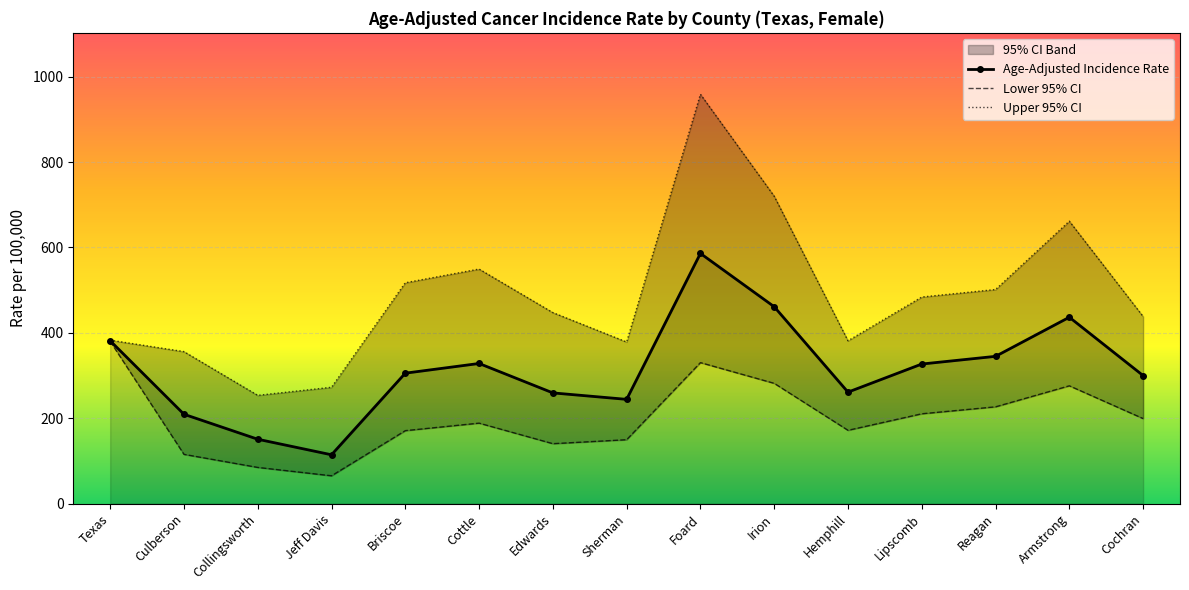

At which category does the chart reach its minimum across all series?

Jeff Davis